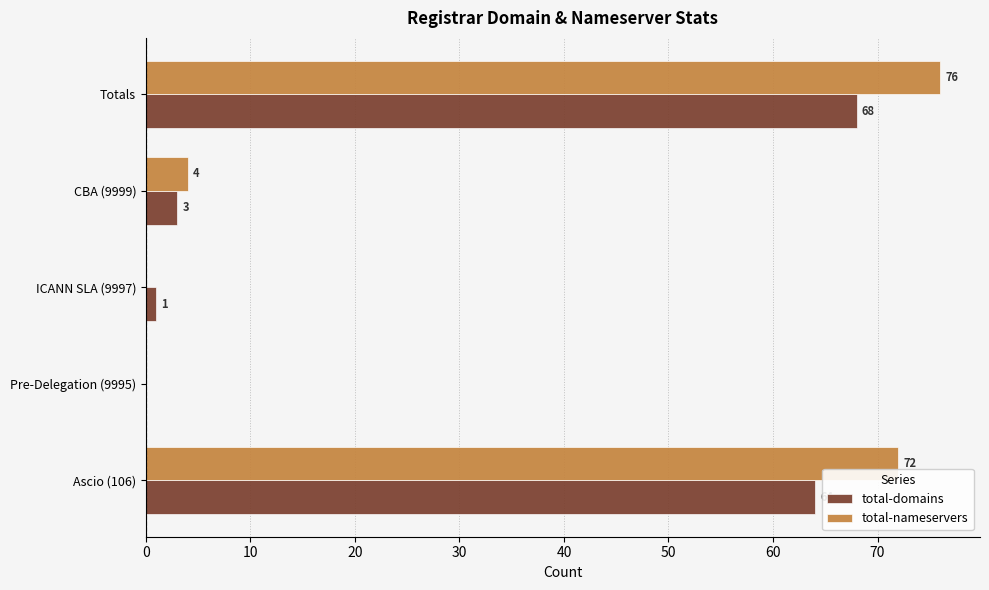

The value of total-domains at Totals is 108. True or false?

False